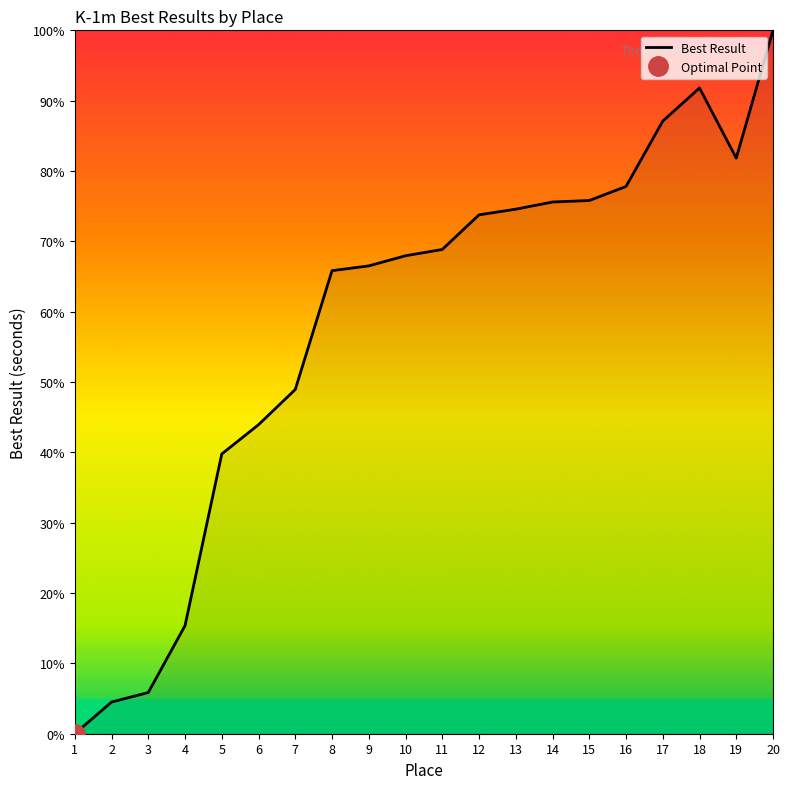

What is the change in value from 3 to 18?

+86.0